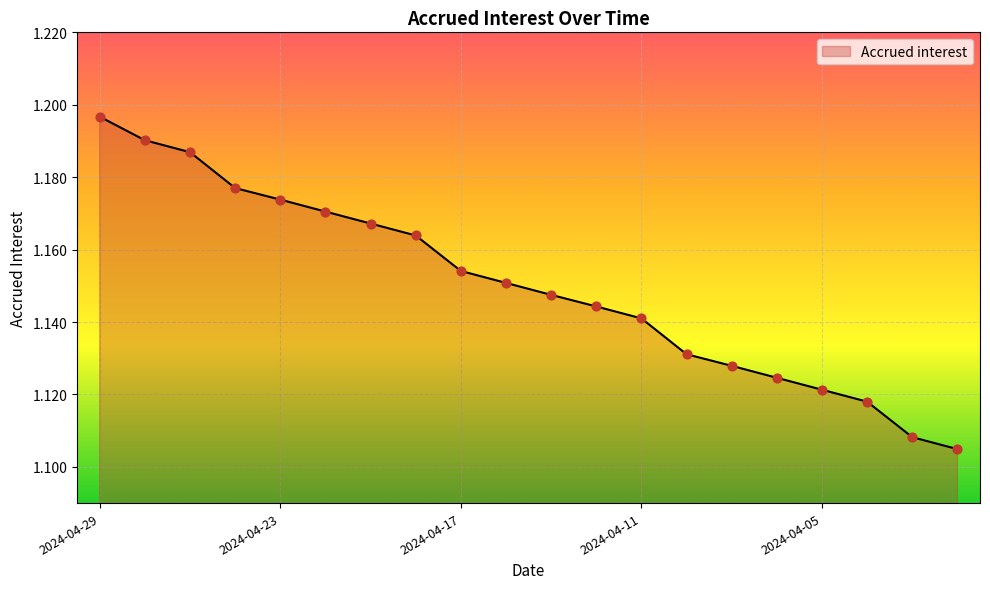

Does the chart have visible grid lines?

Yes